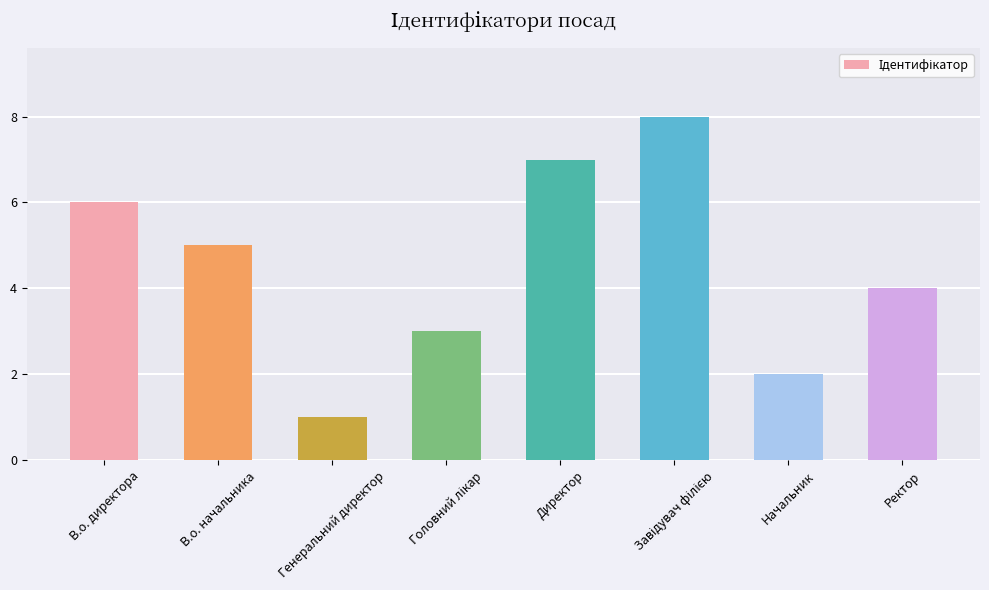

Where does the data first go above 5?

В.о. директора